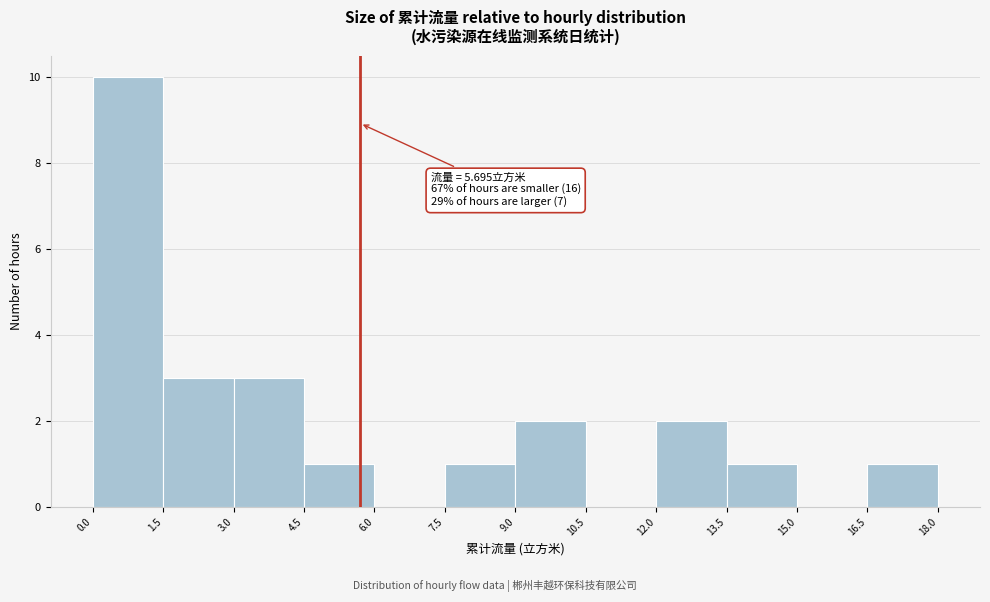

Which range on the x-axis has the tallest bar?

0.0 to 1.5